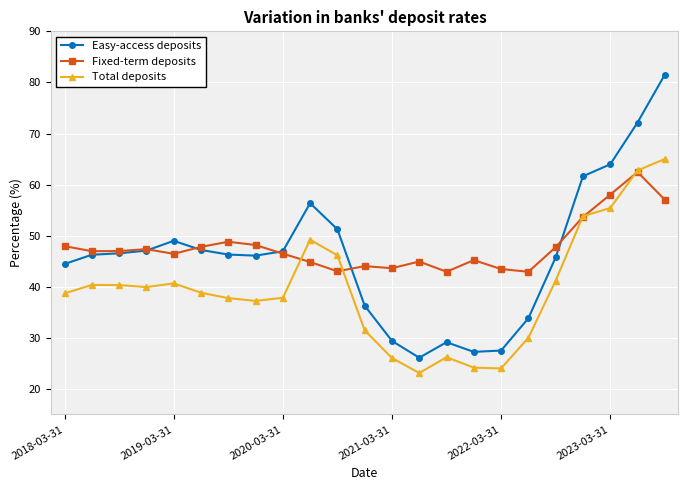

What is the value of the Fixed-term deposits point at the 16th from the left?

45.2